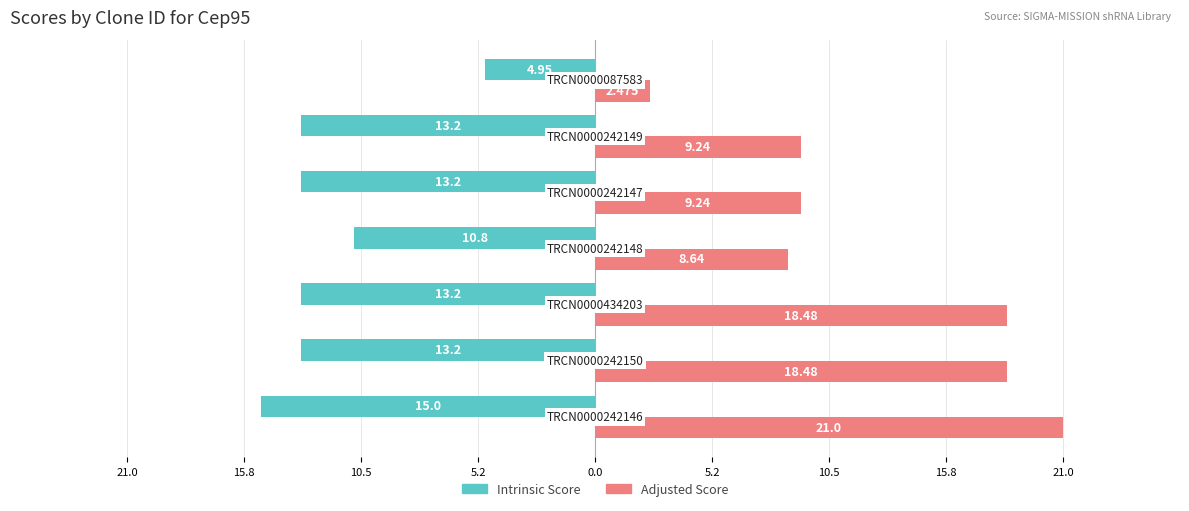

What are all the series names shown in the legend?

Intrinsic Score, Adjusted Score